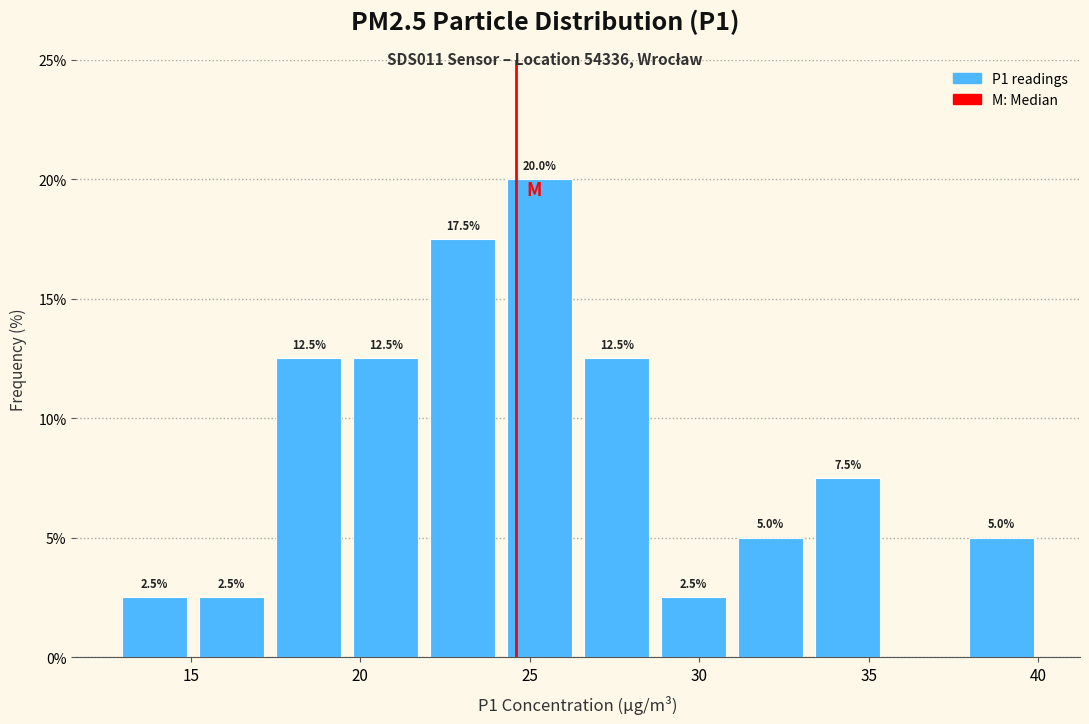

Which range on the x-axis has the tallest bar?

24.0 to 26.5